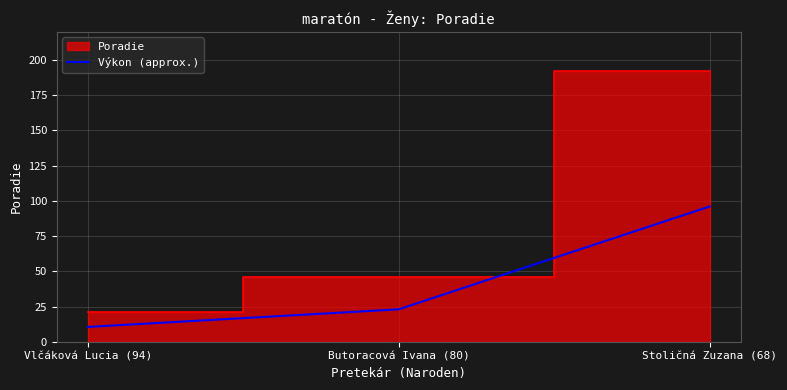

Reading left to right, list all the values displayed in this chart.

Vlčáková Lucia (94)=10.5	Butoracová Ivana (80)=23.0	Stoličná Zuzana (68)=96.0